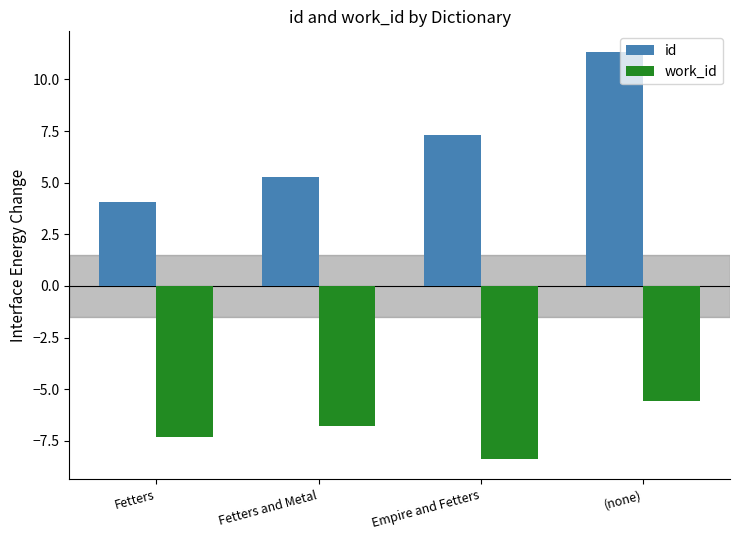

What is the label of the 2nd bar from the right?

Empire and Fetters